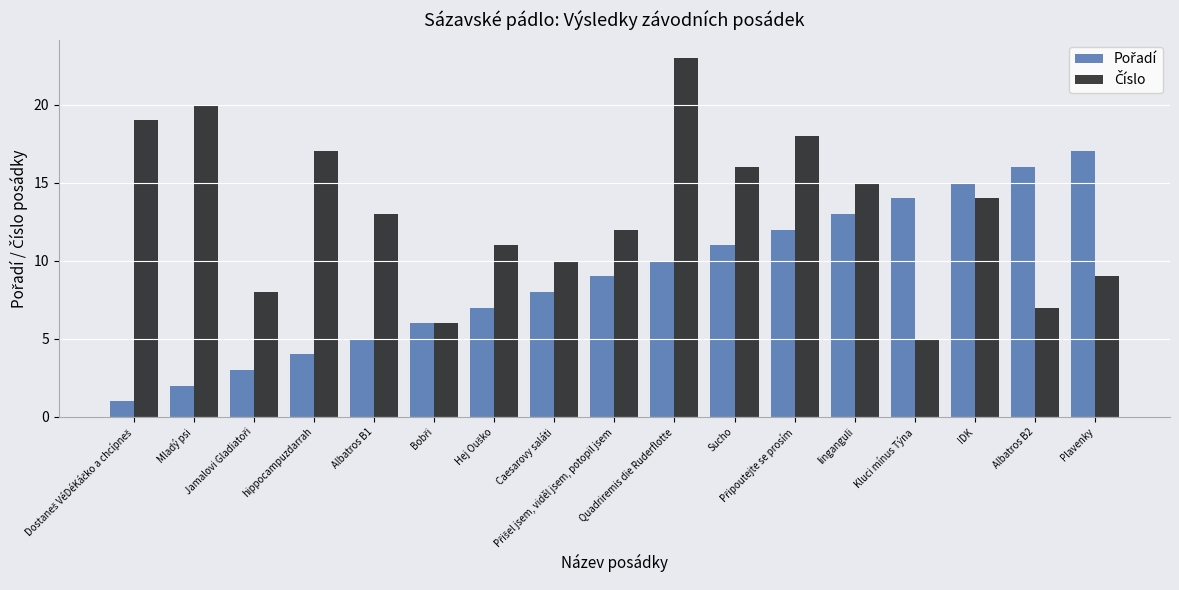

What is the maximum value shown in the chart?

23